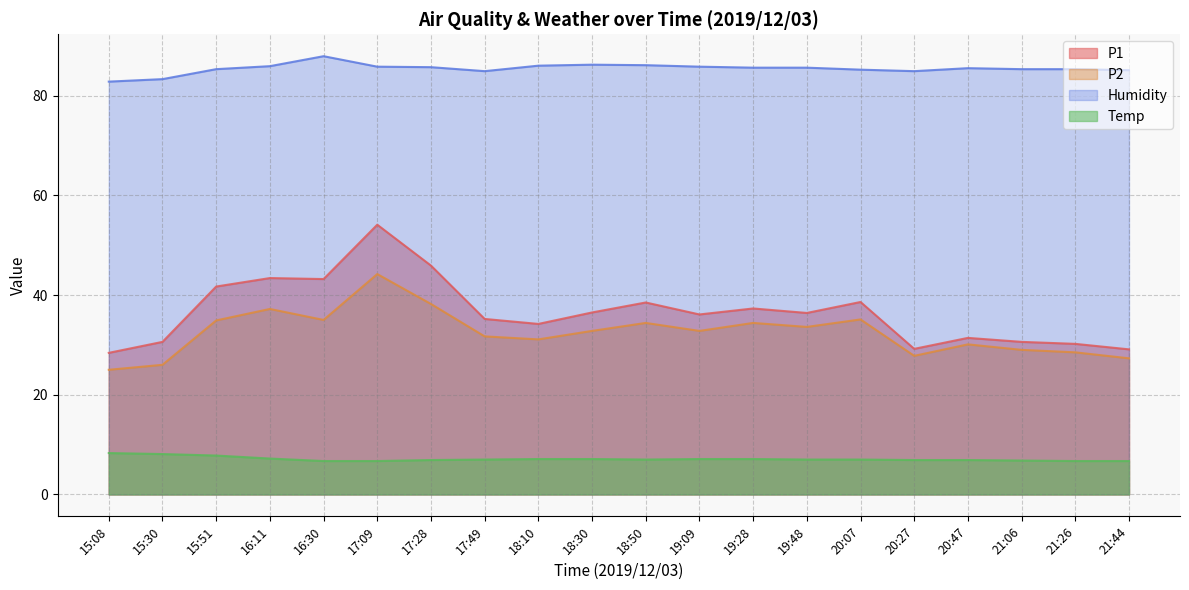

What is the value of the Temp point at the 8th from the left?

7.0